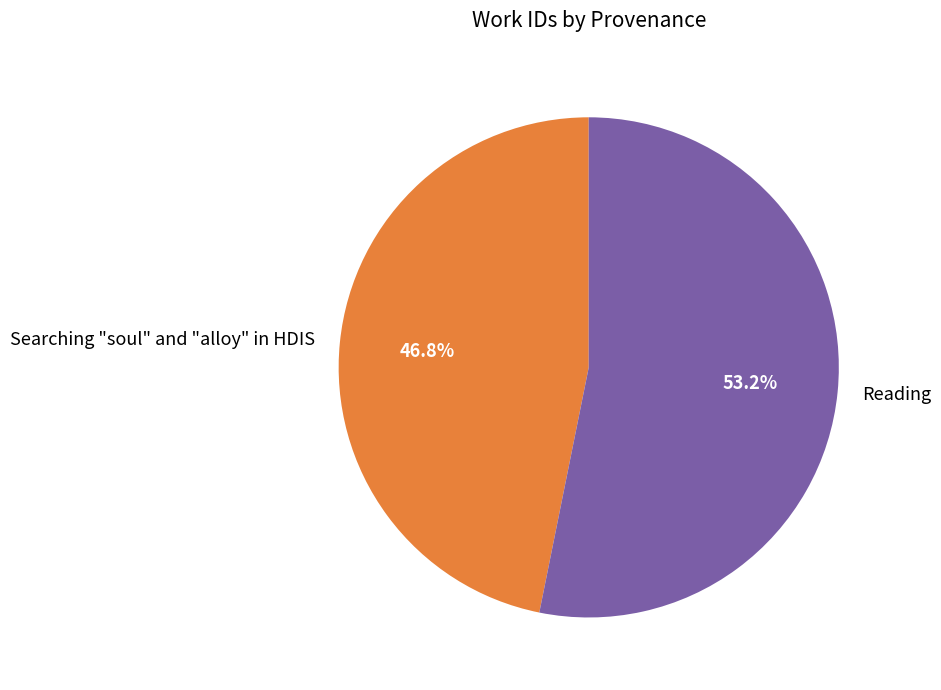

Count the number of slices in the pie.

2